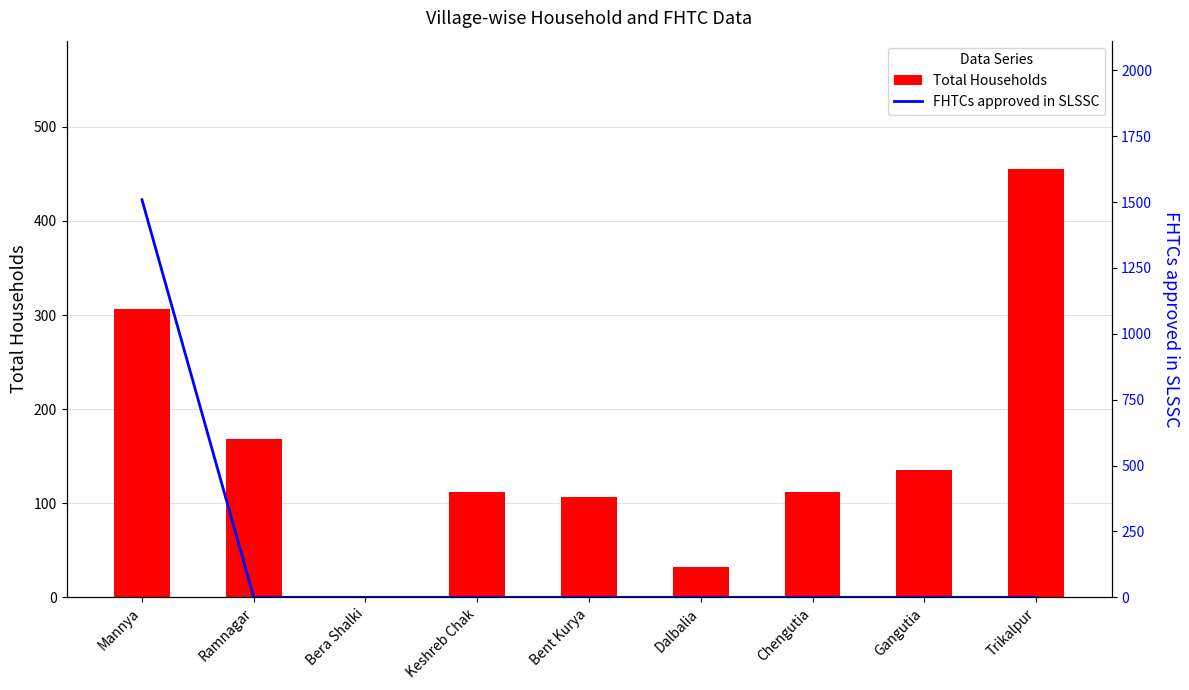

At which category is the sum across all series the highest?

Mannya